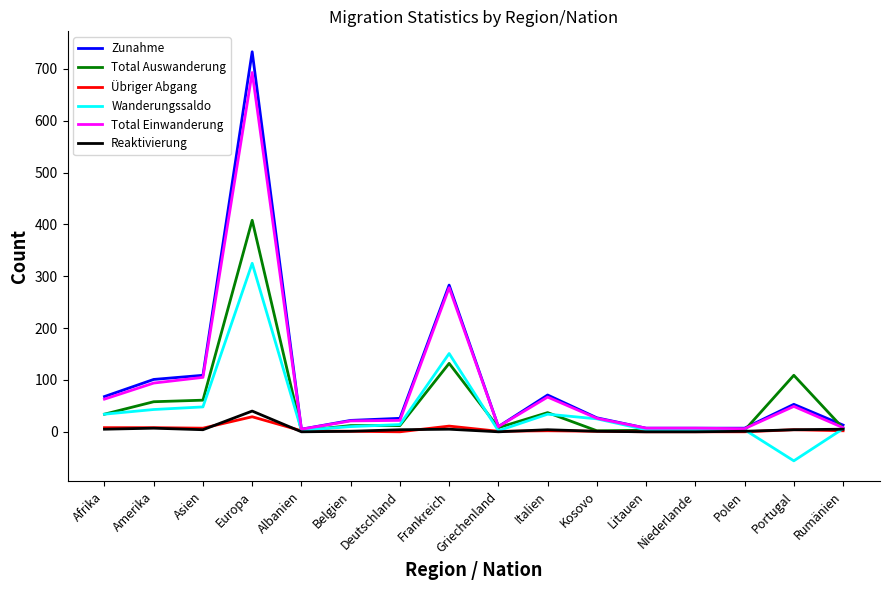

At which category is the sum across all series the highest?

Europa